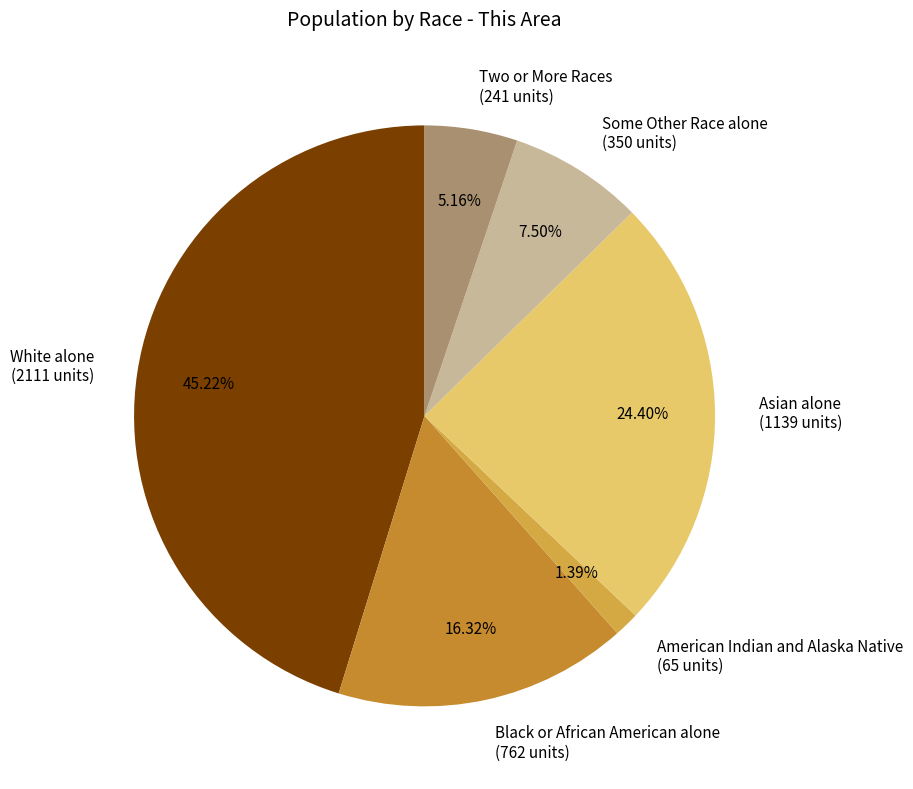

Rank the categories by value from highest to lowest.

White alone (2111 units), Asian alone (1139 units), Black or African American alone (762 units), Some Other Race alone (350 units), Two or More Races (241 units), American Indian and Alaska Native (65 units)